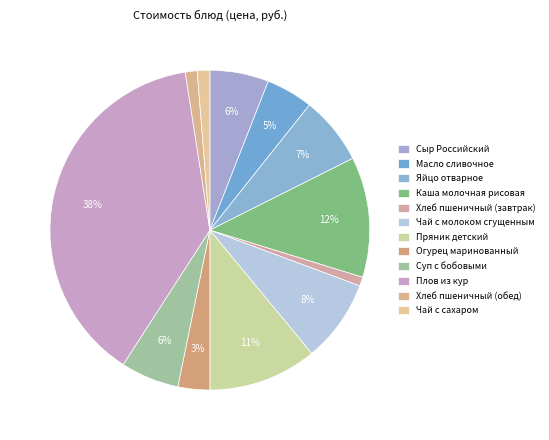

How many slices are in this pie chart?

12